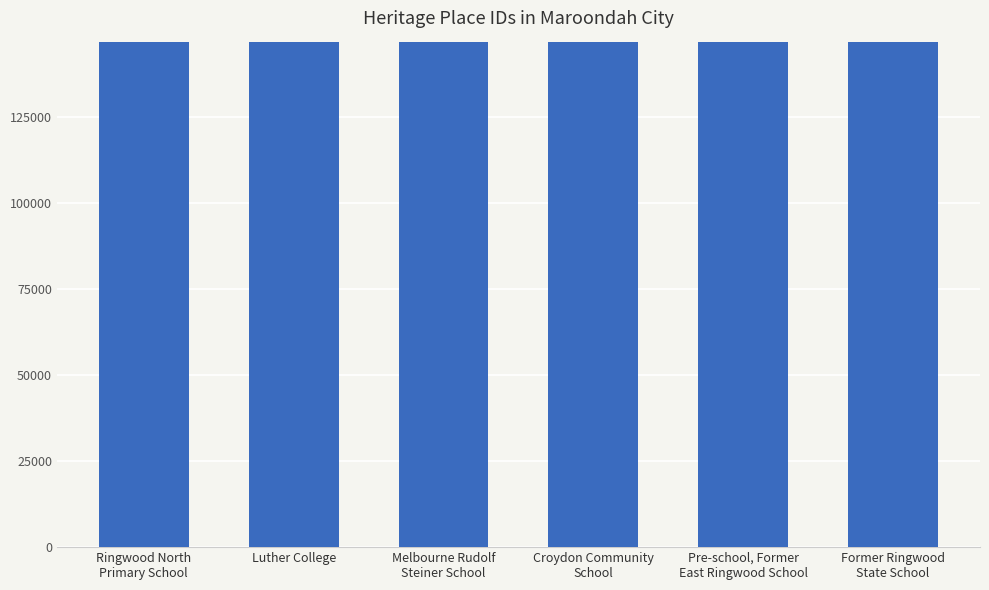

What is the approximate value at Ringwood North
Primary School, to the nearest 10?

146780